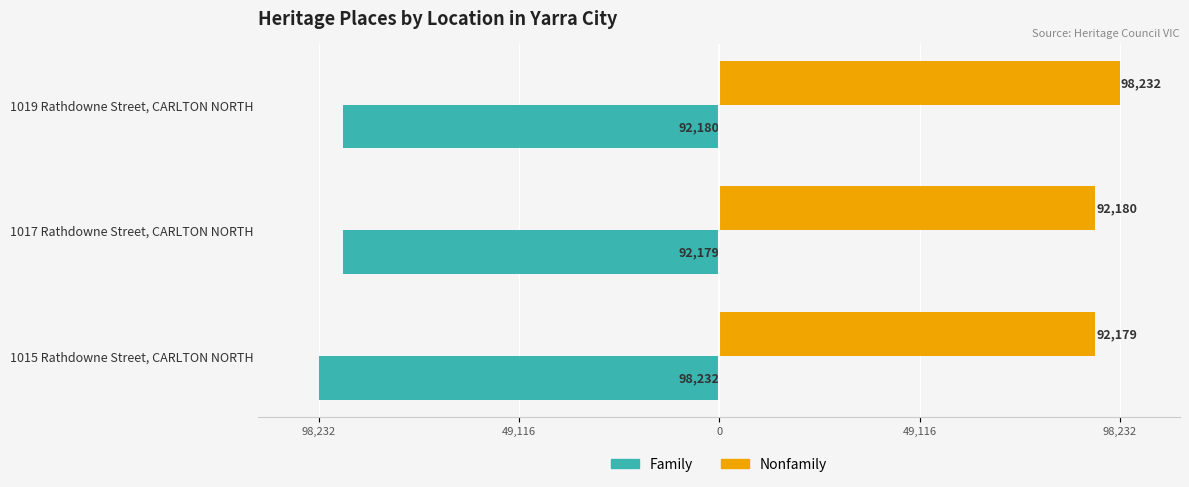

What are all the series names shown in the legend?

Family, Nonfamily